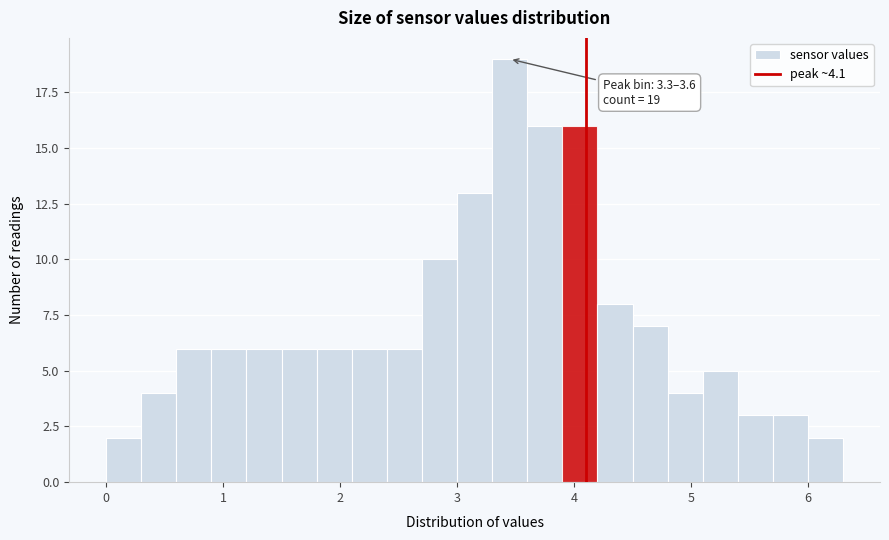

Read against the x-axis, roughly where is the centre of the tallest bar?

3.5